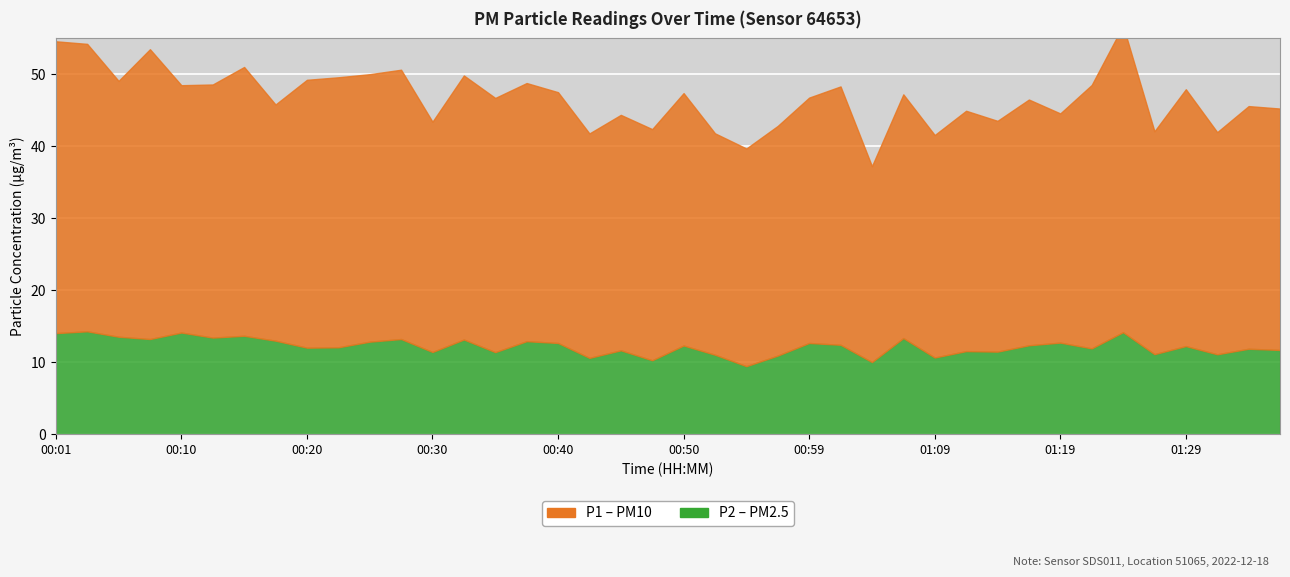

Rank the series by their maximum value, from lowest to highest.

P2, P1